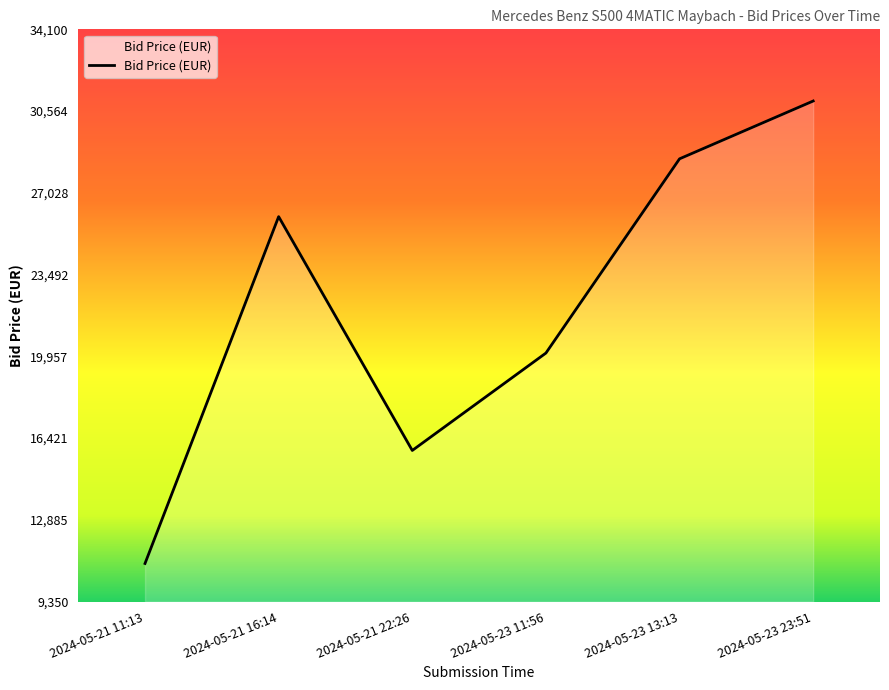

Where is the data nearest to the value 21000?

2024-05-23 11:56